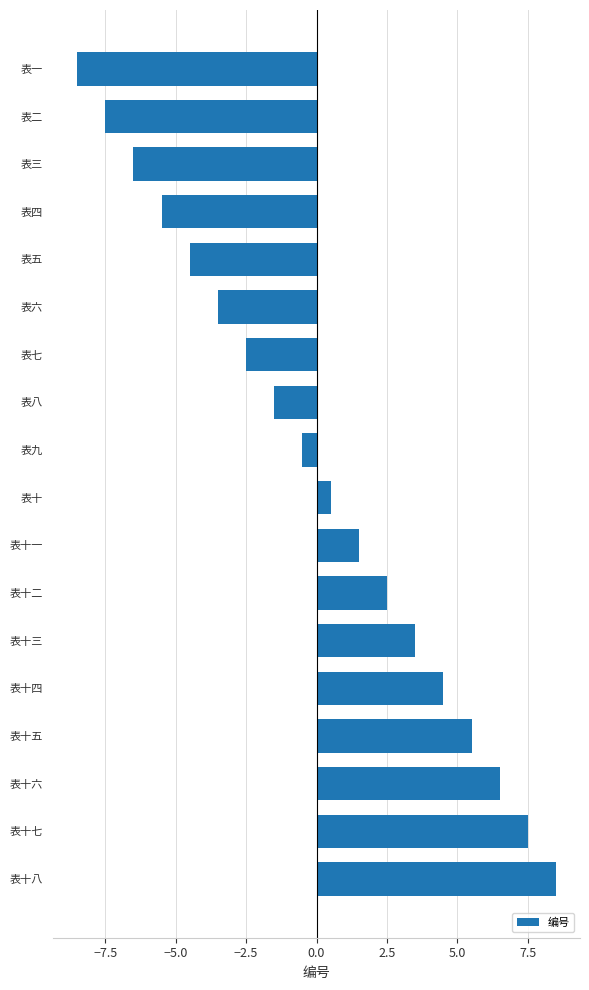

What position from the top is 表三?

3